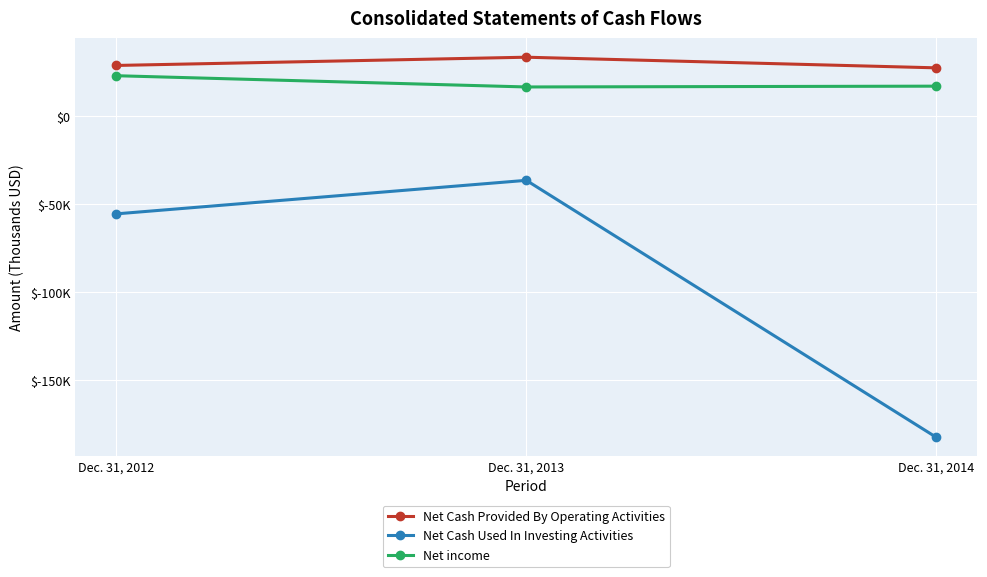

Does the chart have visible grid lines?

Yes